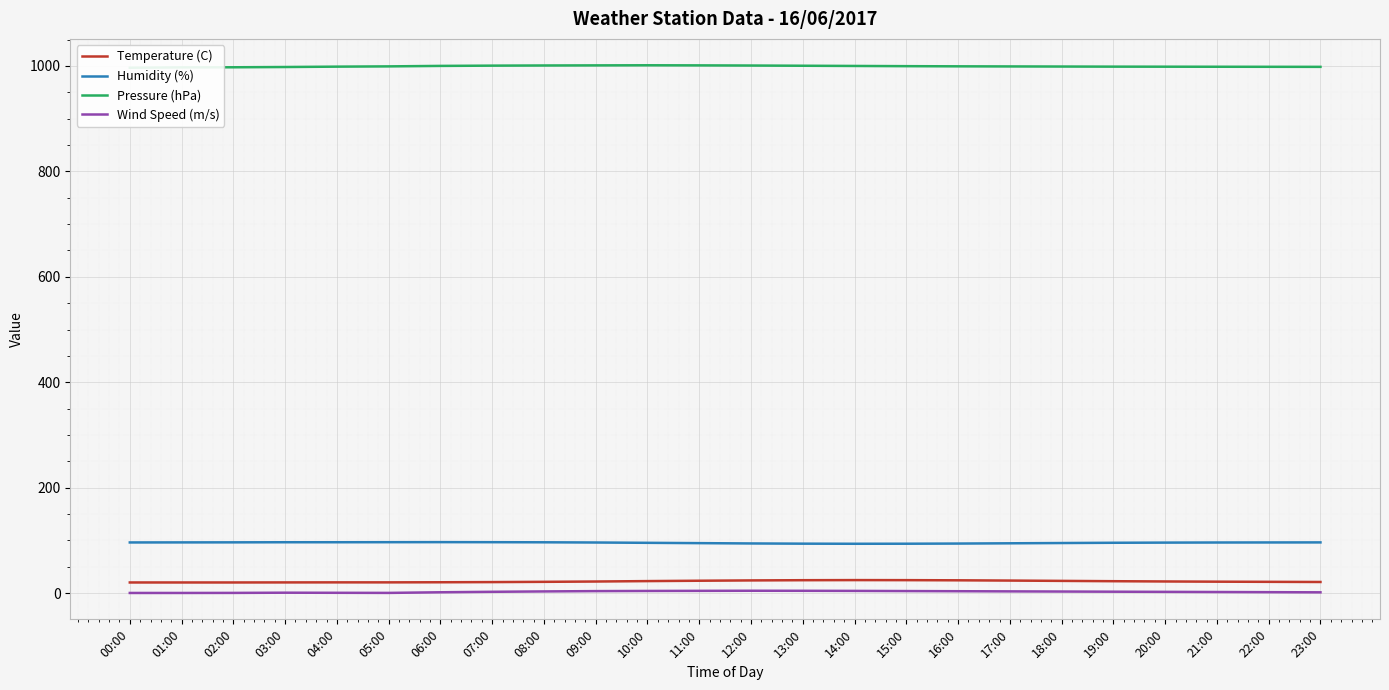

Which label corresponds to the smallest value in the chart?

00:00